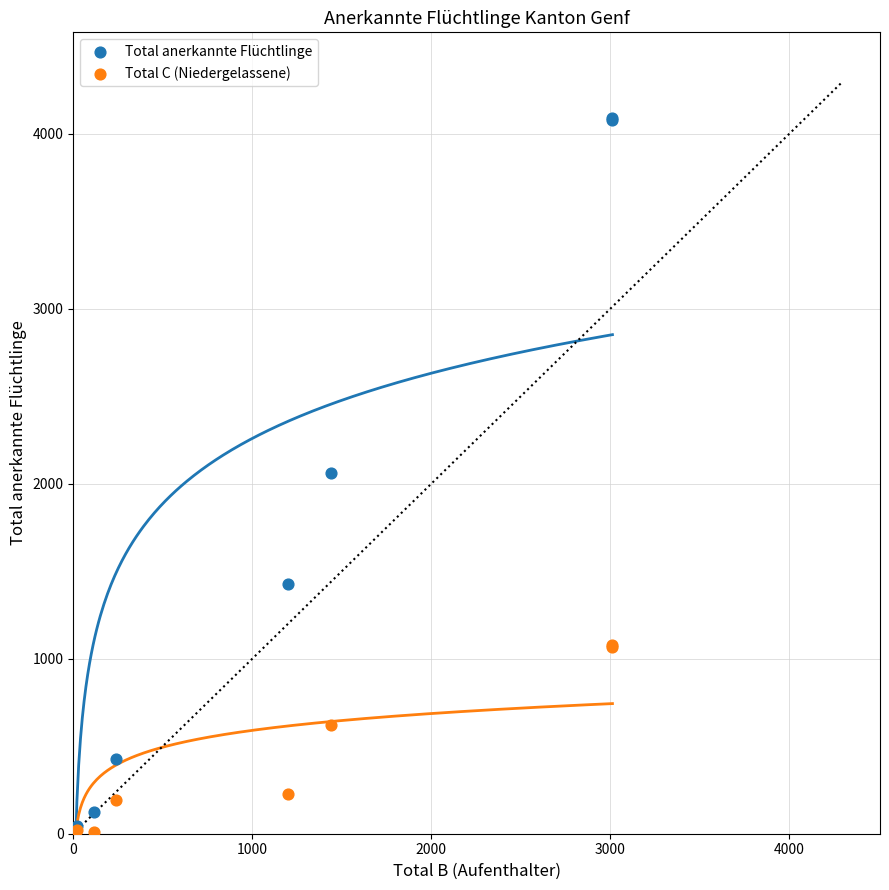

What are all the series names shown in the legend?

Total anerkannte Flüchtlinge, Total C (Niedergelassene)